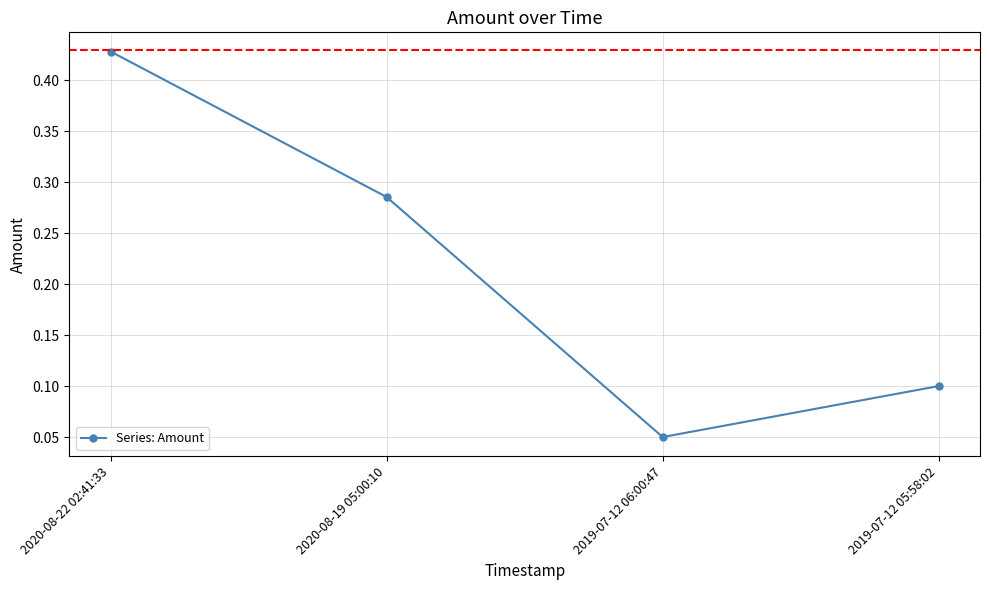

The chart shows a value of 0.1 at 2019-07-12 05:58:02. True or false?

True